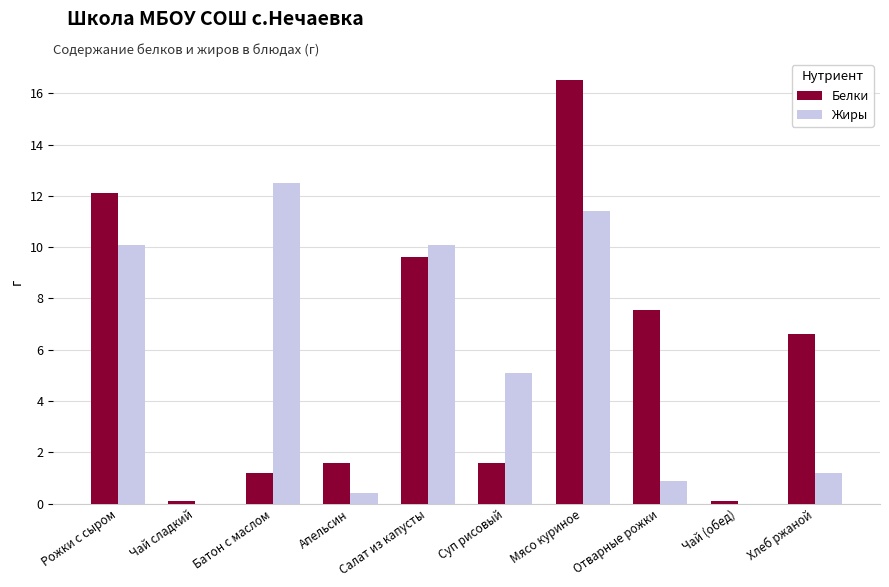

The value of Жиры at Апельсин is 0.4. True or false?

True